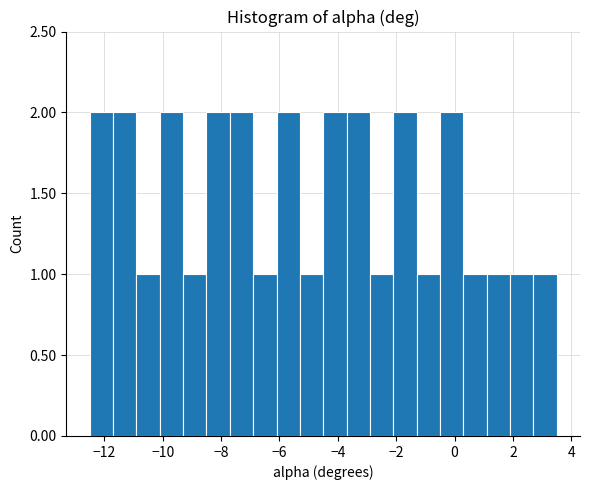

How tall is the bar that spans -2.1 to -1.3 on the x-axis? Neither the bar edges nor the heights are printed on the chart, so give them approximately, as read against the axes.

2